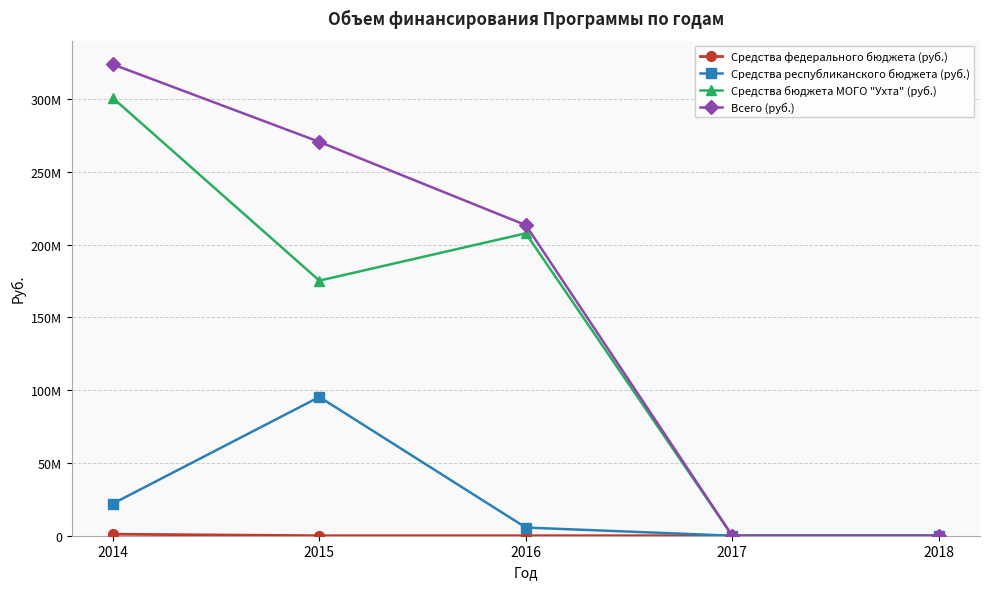

Does the chart have visible grid lines?

Yes